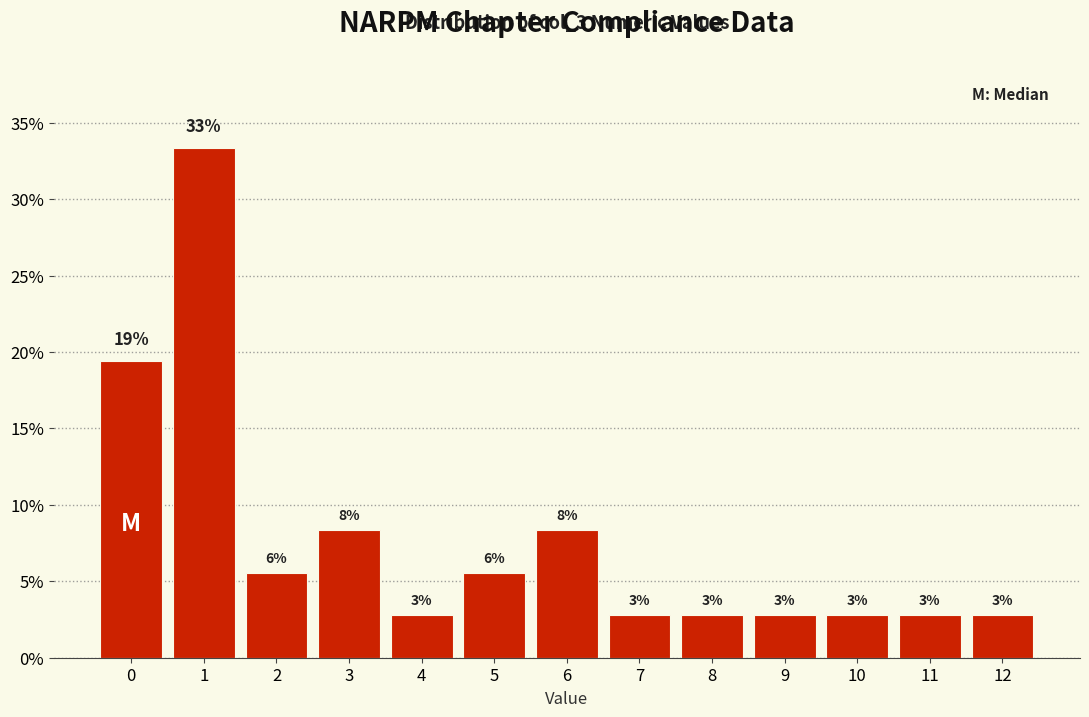

Are the bars horizontal?

No